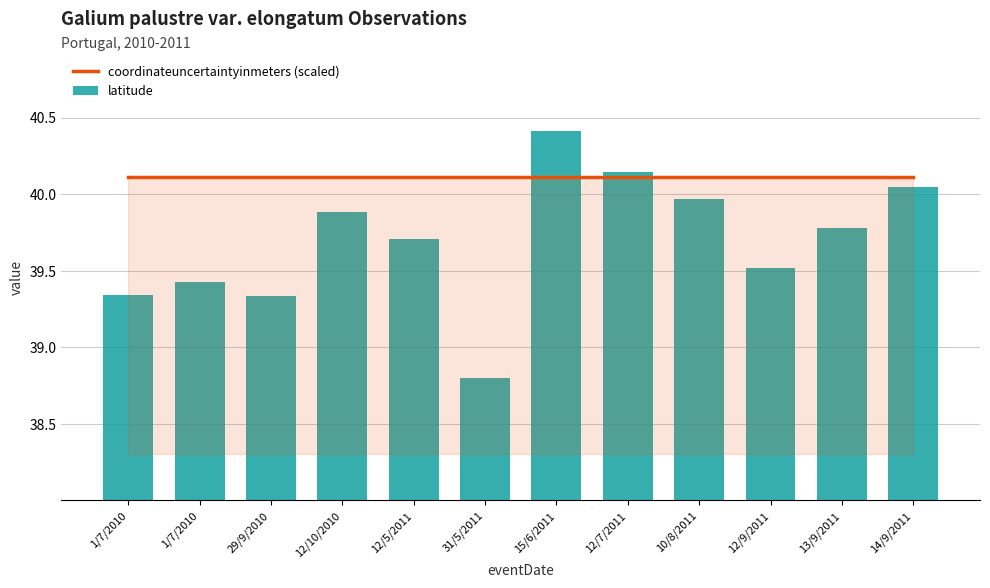

What is the approximate value of latitude at 15/6/2011?

40.4